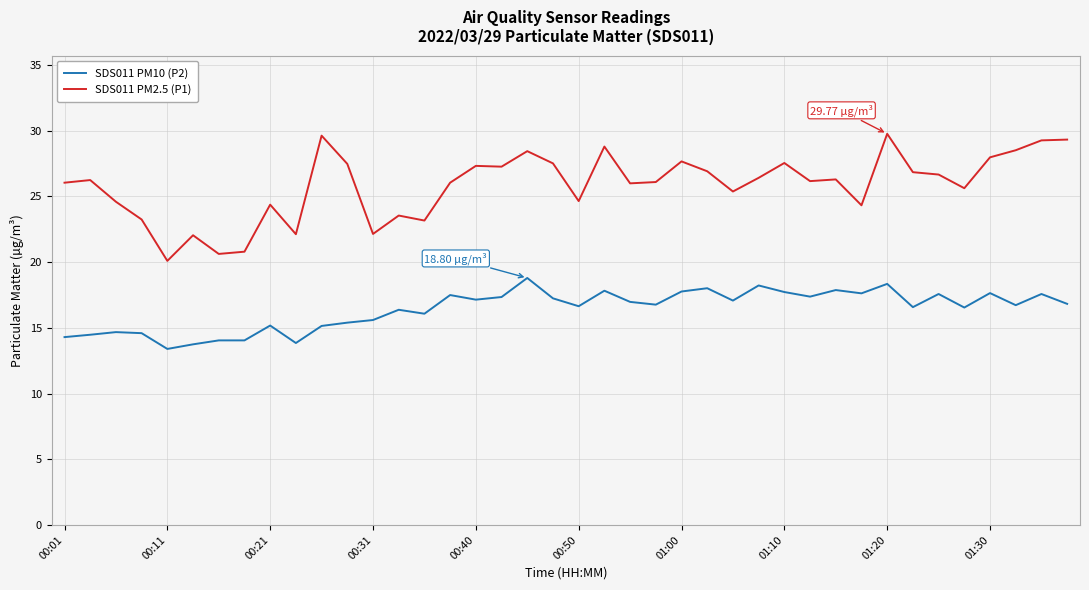

What is the difference between the maximum and minimum values in the SDS011 PM10 (P2) series?

5.4